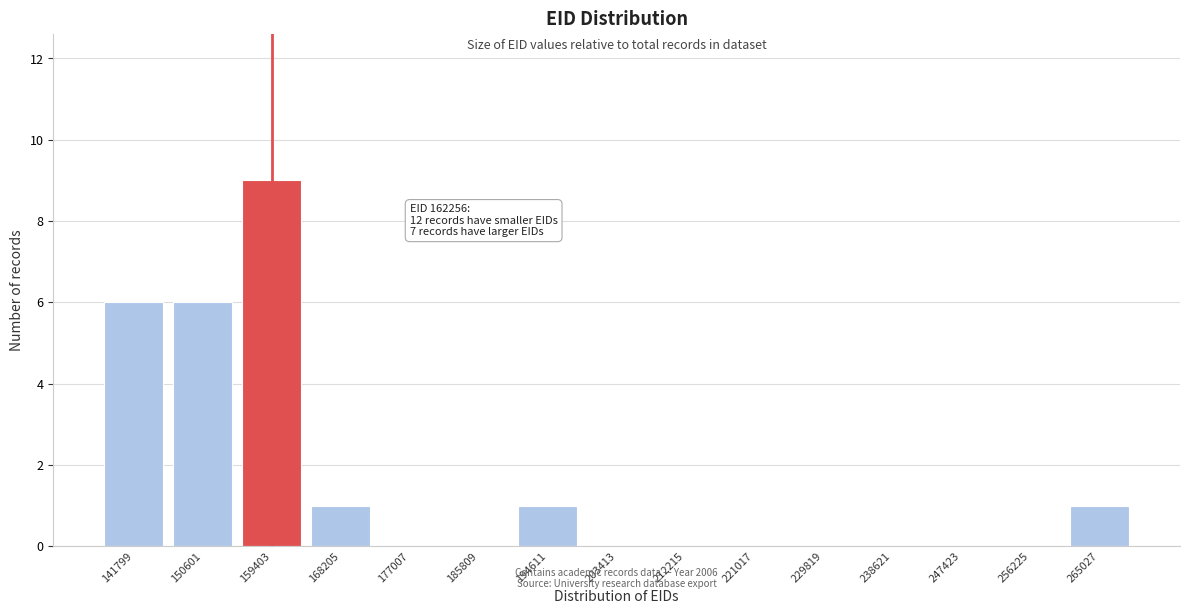

Reading left to right, list all the values displayed in this chart.

141799=6	150601=6	159403=9	168205=1	177007=0	185809=0	194611=1	203413=0	212215=0	221017=0	229819=0	238621=0	247423=0	256225=0	265027=1